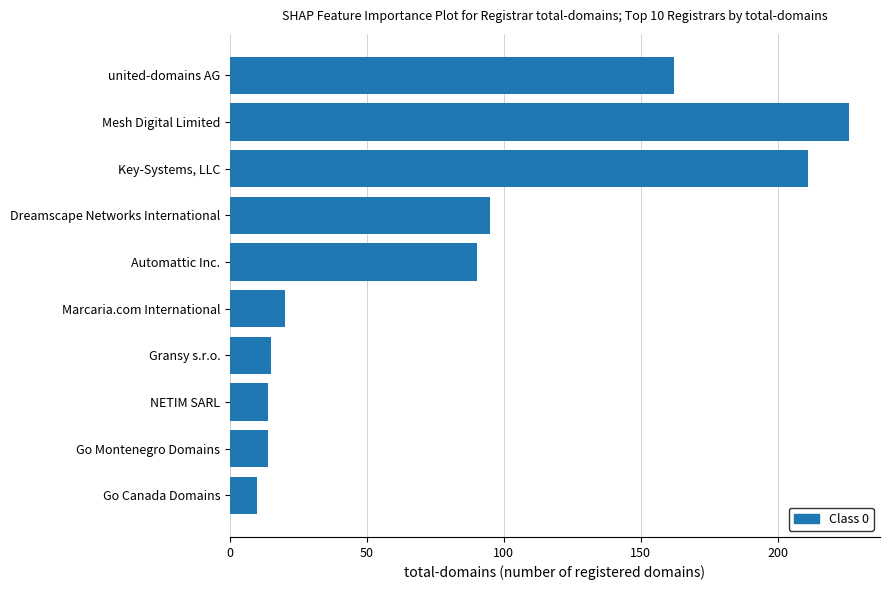

How many data points are less than 90?

5